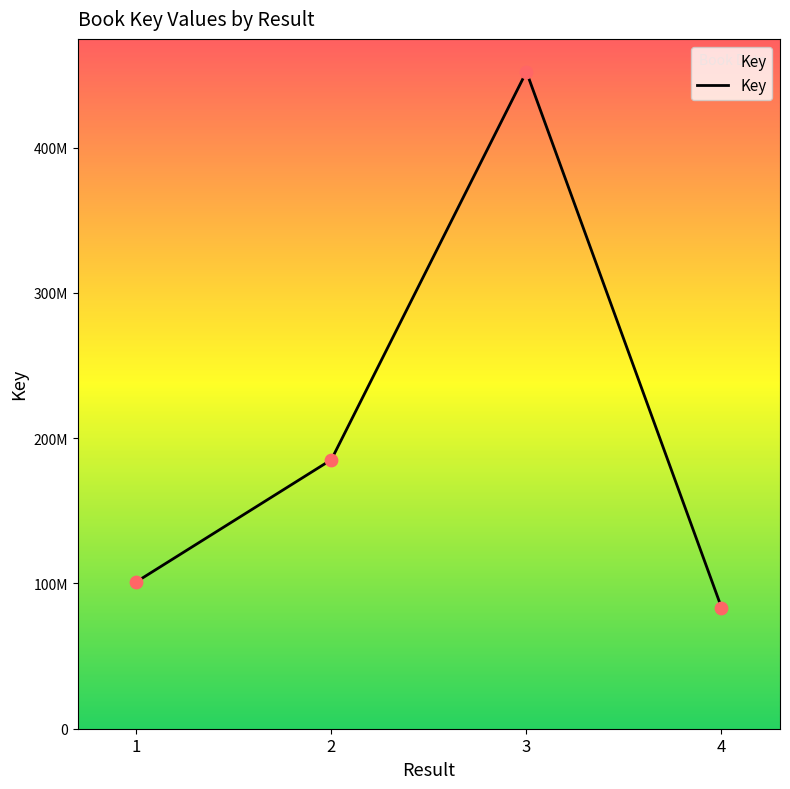

Is this an area chart (filled region under the line)?

Yes